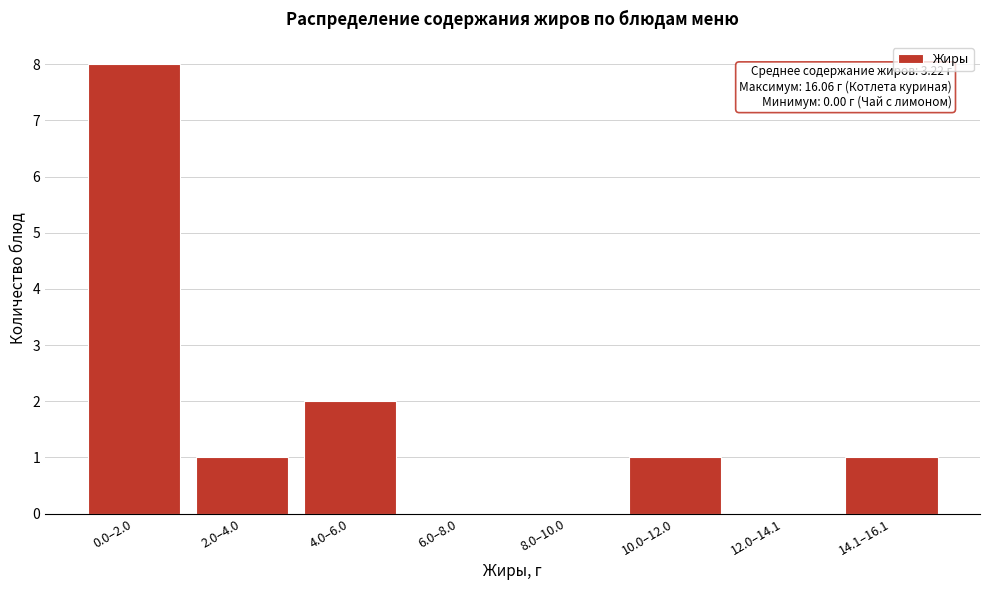

Reading left to right, extract all data points from this chart.

0.0–2.0=8	2.0–4.0=1	4.0–6.0=2	6.0–8.0=0	8.0–10.0=0	10.0–12.0=1	12.0–14.1=0	14.1–16.1=1